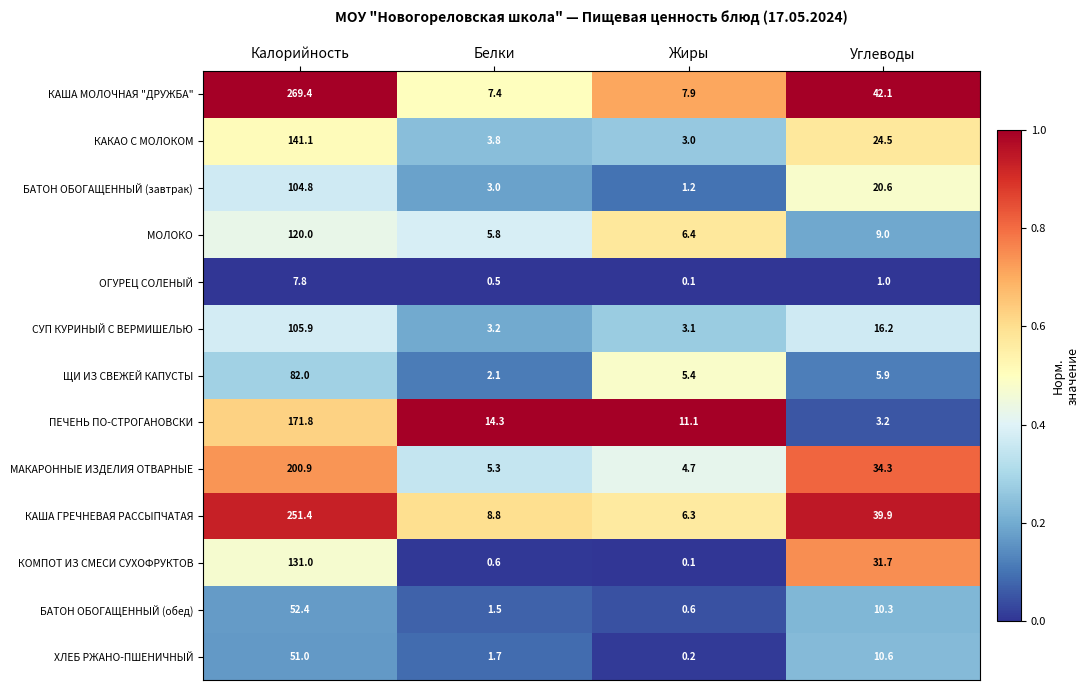

Which label corresponds to the largest value in the chart?

Калорийность